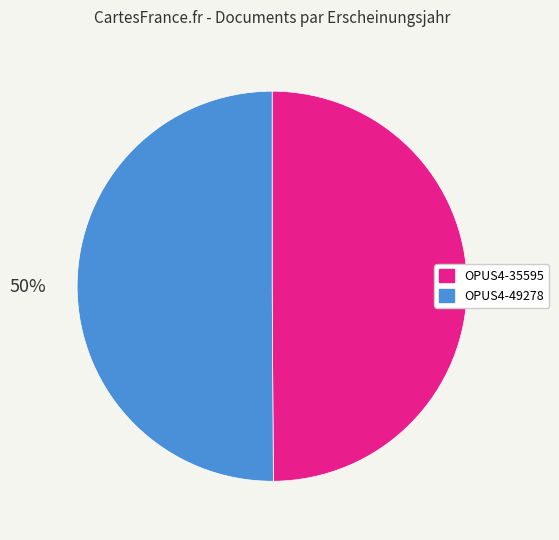

To the nearest percent, what is the combined percentage of OPUS4-35595 and OPUS4-49278?

100%